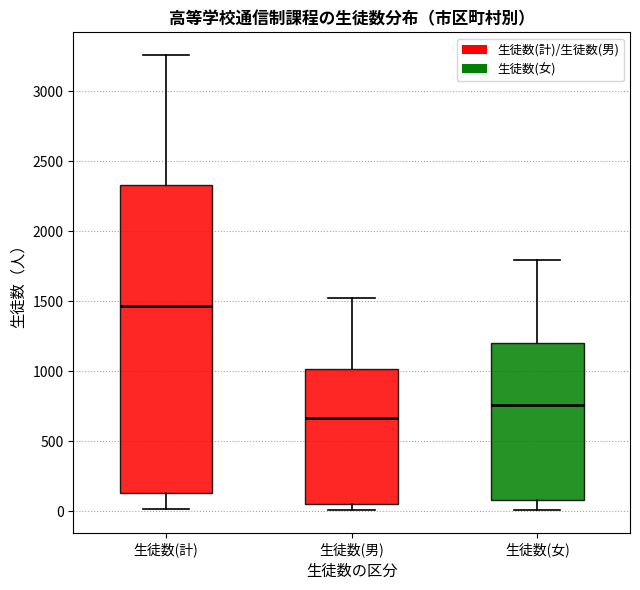

Which box is the tallest, from its lower edge to its upper edge?

生徒数(計)